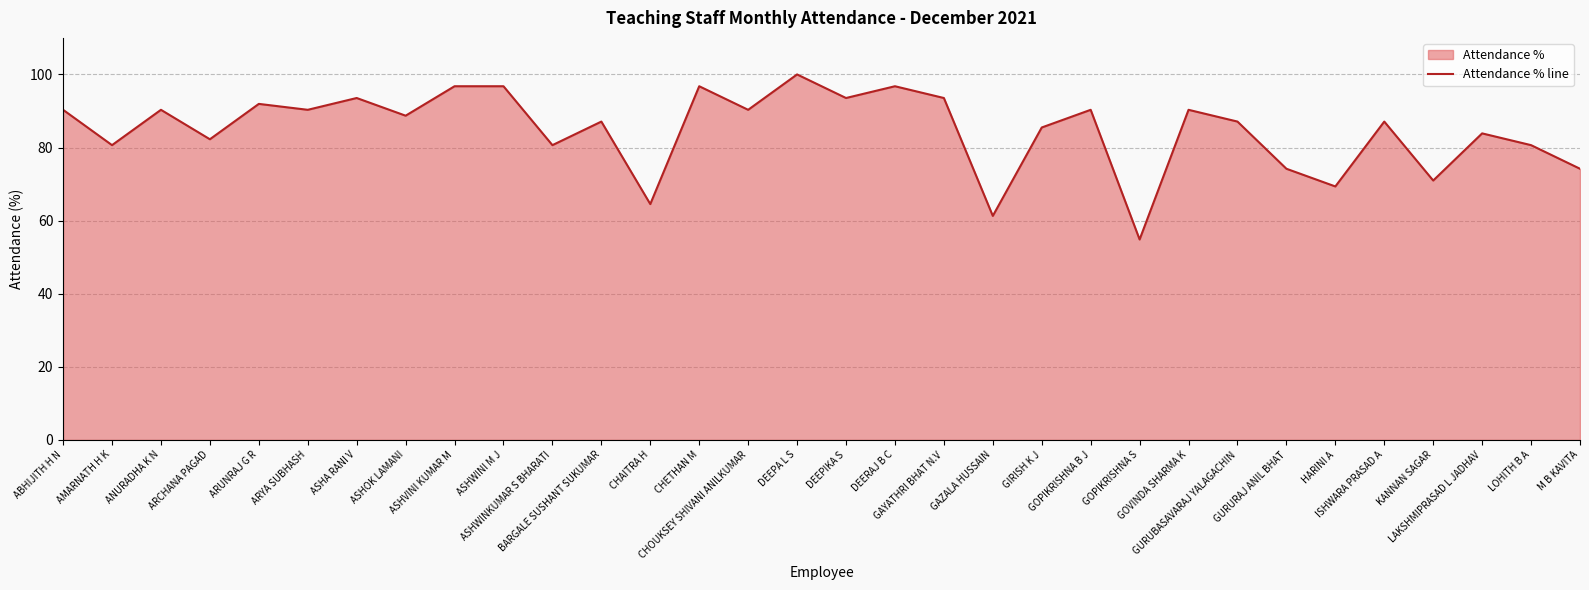

What is the difference between the second highest and minimum values?

41.9